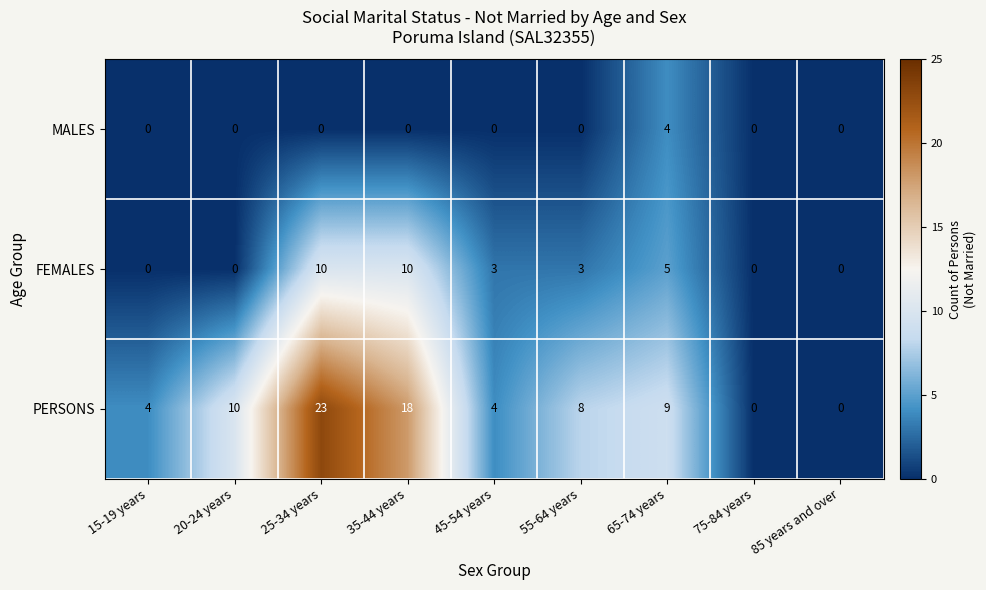

What is the maximum value for FEMALES?

10